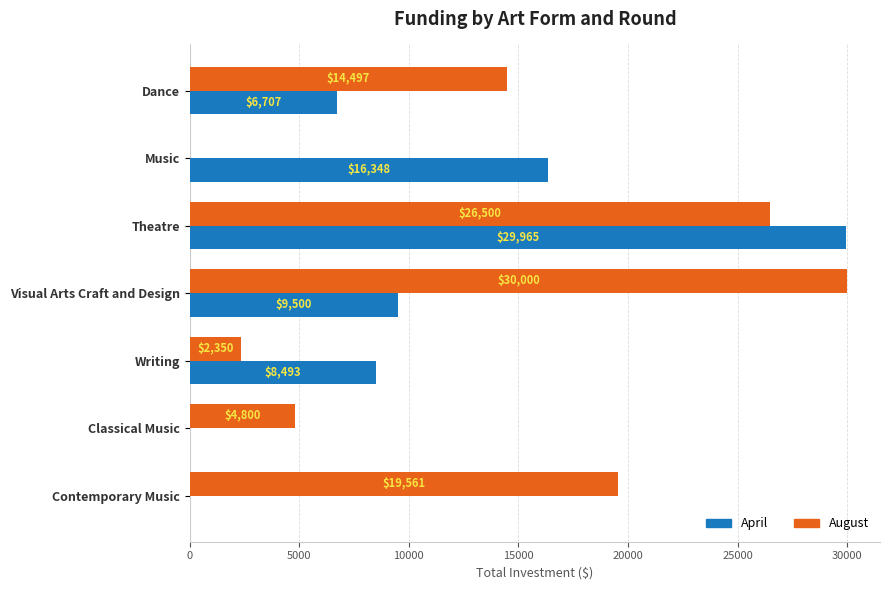

True or false: April has a value of 6707 at Dance.

True